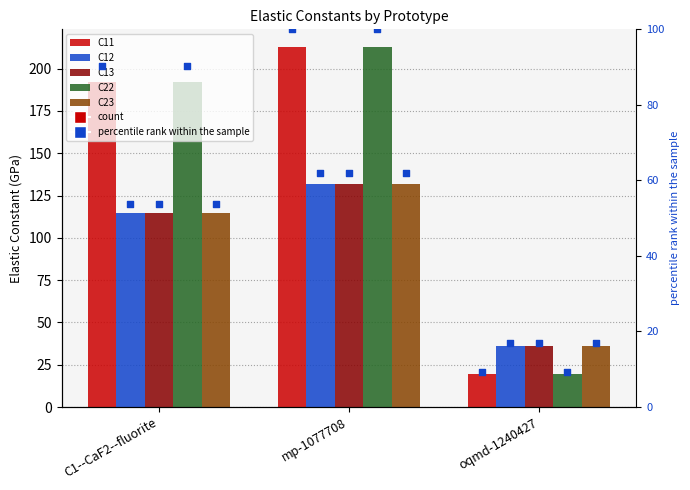

What is the total value across all series at mp-1077708?

820.0